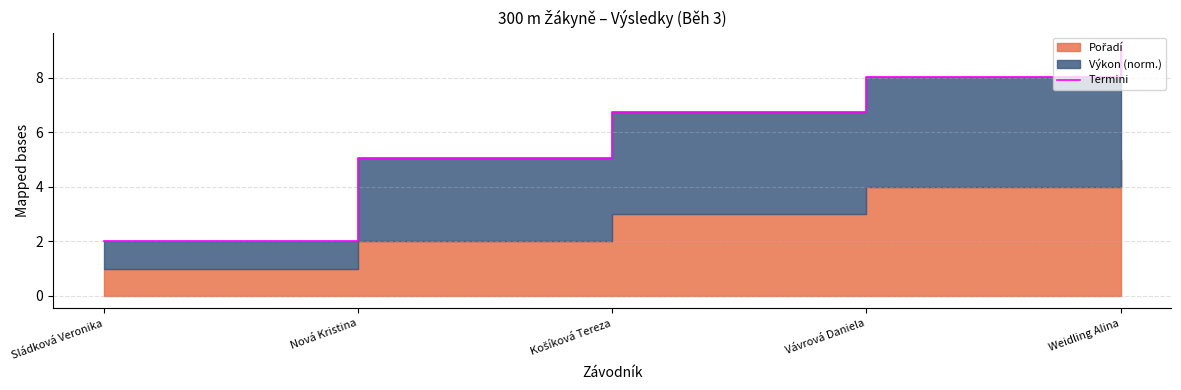

The chart shows a value of 16.4 at Weidling Alina. True or false?

False